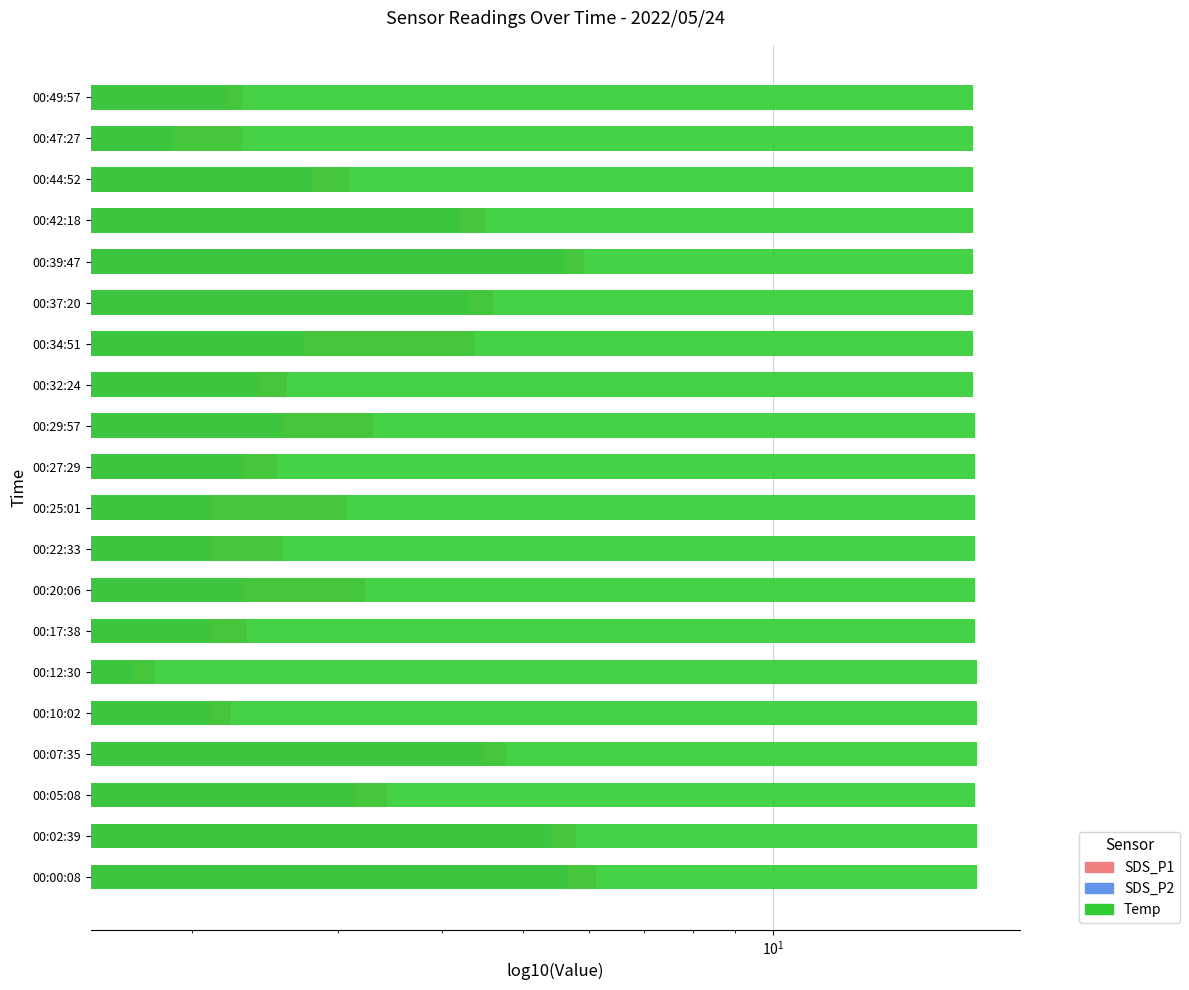

What value does the Temp series have at 00:05:08?

17.5